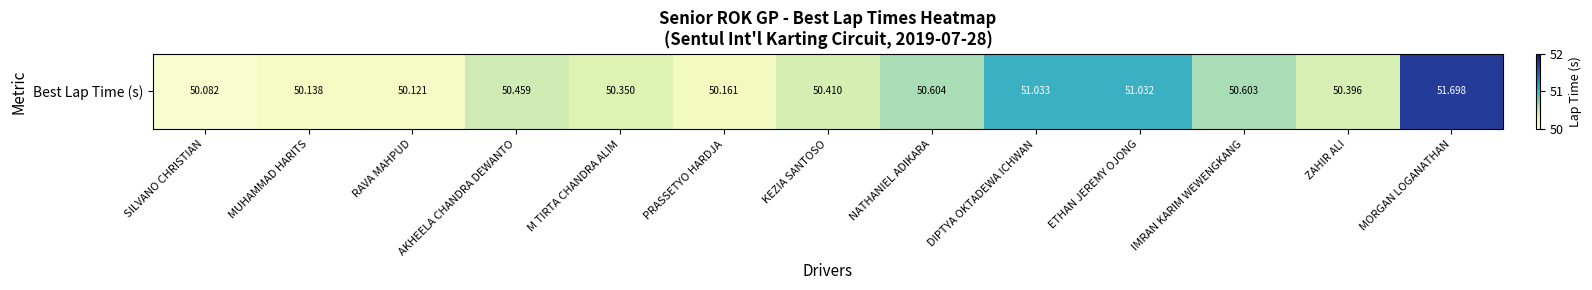

What is the change in value from MUHAMMAD HARITS to ZAHIR ALI?

+0.3